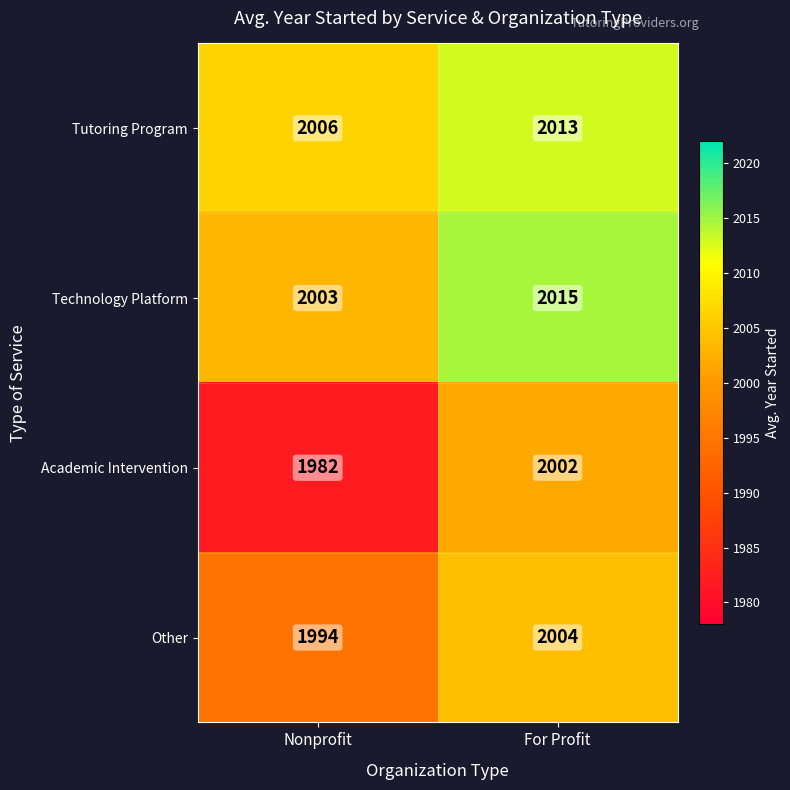

The value of Technology Platform at Nonprofit is 2003. True or false?

True